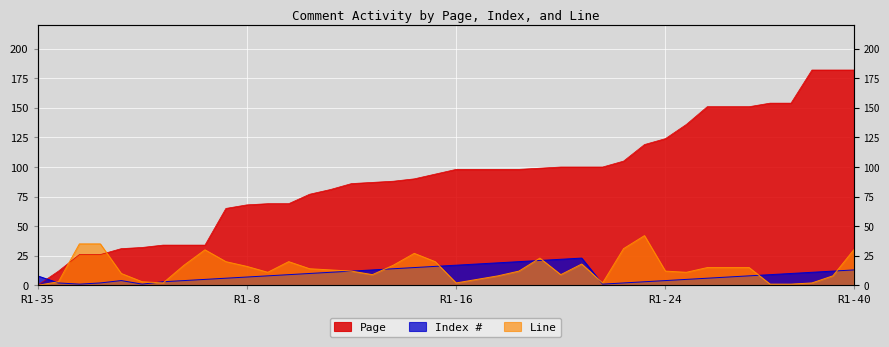

At how many categories does at least one series exceed 43?

31